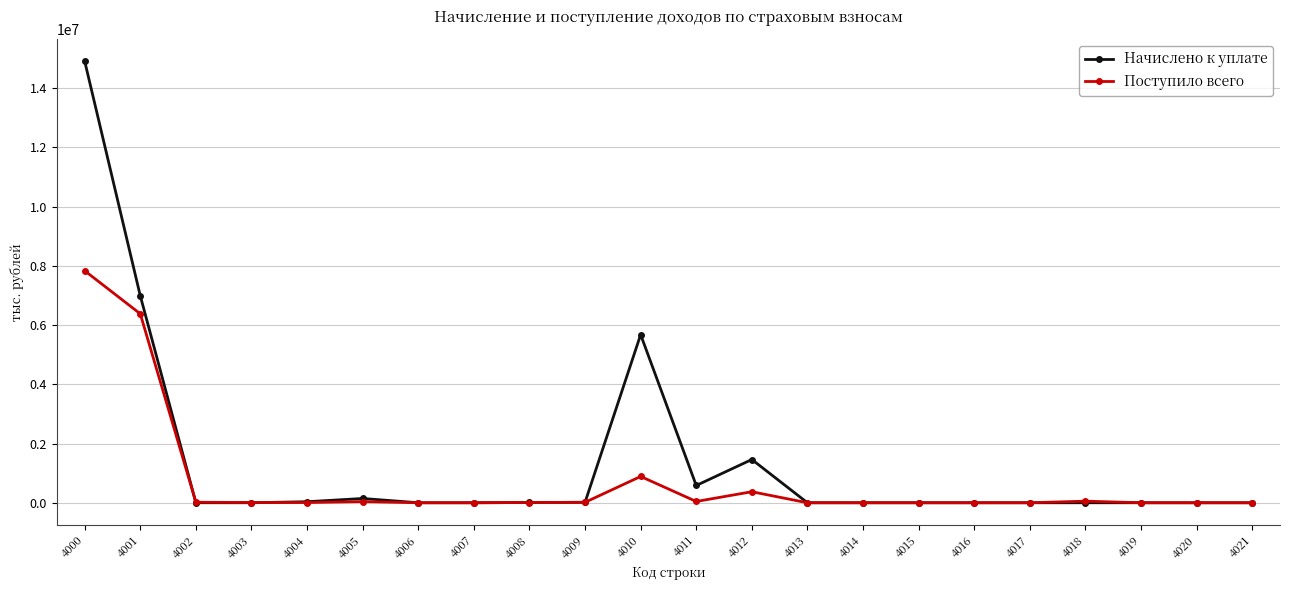

Rank the series by their maximum value, from lowest to highest.

Поступило всего, Начислено к уплате